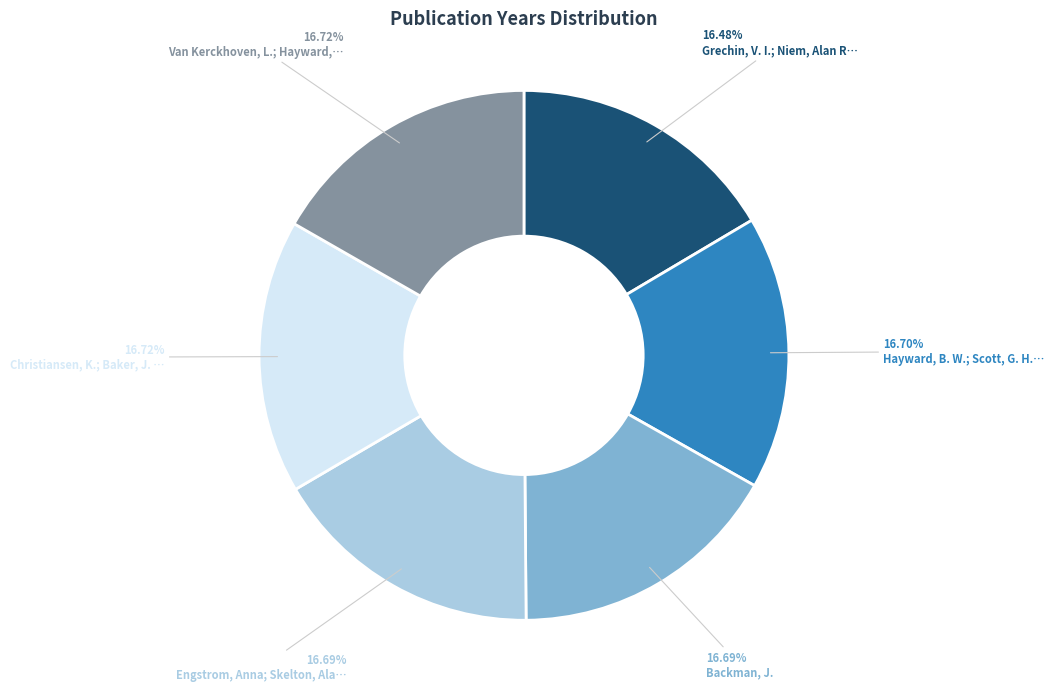

Is there any slice that represents more than half of the pie?

No